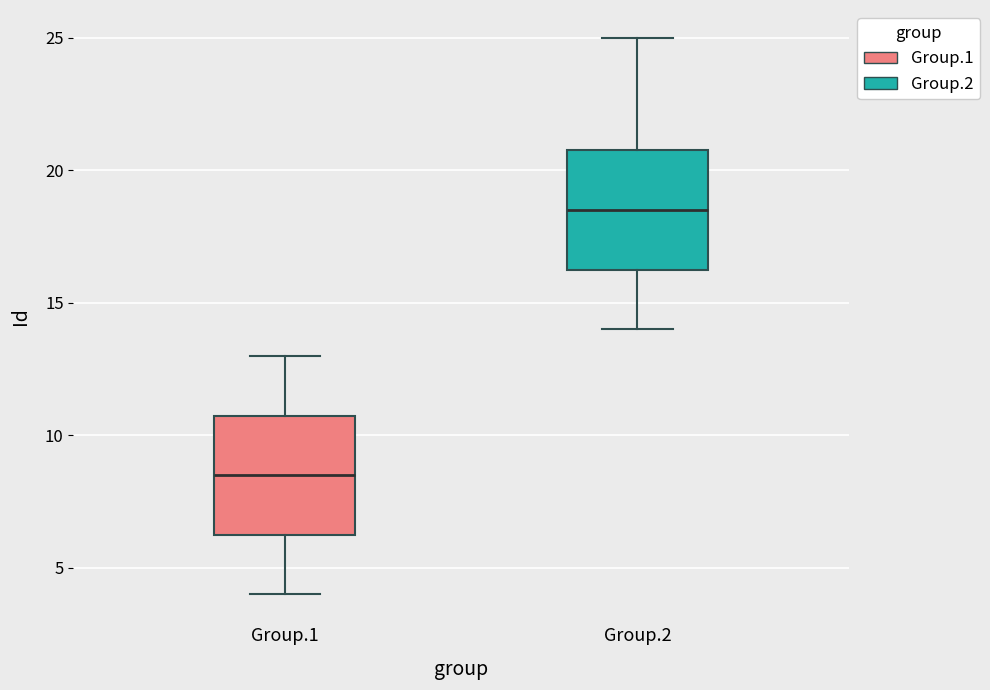

Reading left to right, transcribe this box plot: for each box, give where its median line is, the range the box spans, and where its two whiskers end, as read against the y-axis. The values are not printed on the chart, so give them approximately, as read against the axis.

Group.1: median 8.5, box 6.5 to 11.0, whiskers 4.0 to 13.0
Group.2: median 18.5, box 16.5 to 21.0, whiskers 14.0 to 25.0